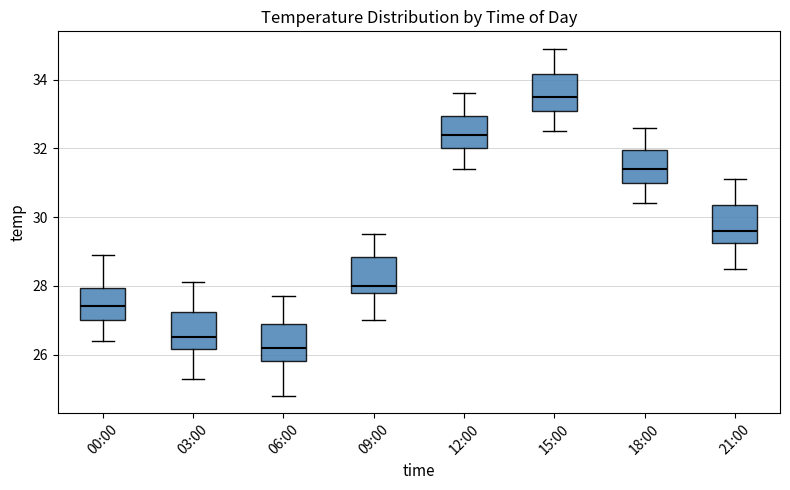

Reading left to right, transcribe this box plot: for each box, give where its median line is, the range the box spans, and where its two whiskers end, as read against the y-axis. The values are not printed on the chart, so give them approximately, as read against the axis.

00:00: median 27.4, box 27.0 to 28.0, whiskers 26.4 to 29.0
03:00: median 26.6, box 26.2 to 27.2, whiskers 25.4 to 28.2
06:00: median 26.2, box 25.8 to 27.0, whiskers 24.8 to 27.8
09:00: median 28.0, box 27.8 to 28.8, whiskers 27.0 to 29.6
12:00: median 32.4, box 32.0 to 33.0, whiskers 31.4 to 33.6
15:00: median 33.6, box 33.2 to 34.2, whiskers 32.6 to 35.0
18:00: median 31.4, box 31.0 to 32.0, whiskers 30.4 to 32.6
21:00: median 29.6, box 29.2 to 30.4, whiskers 28.6 to 31.2